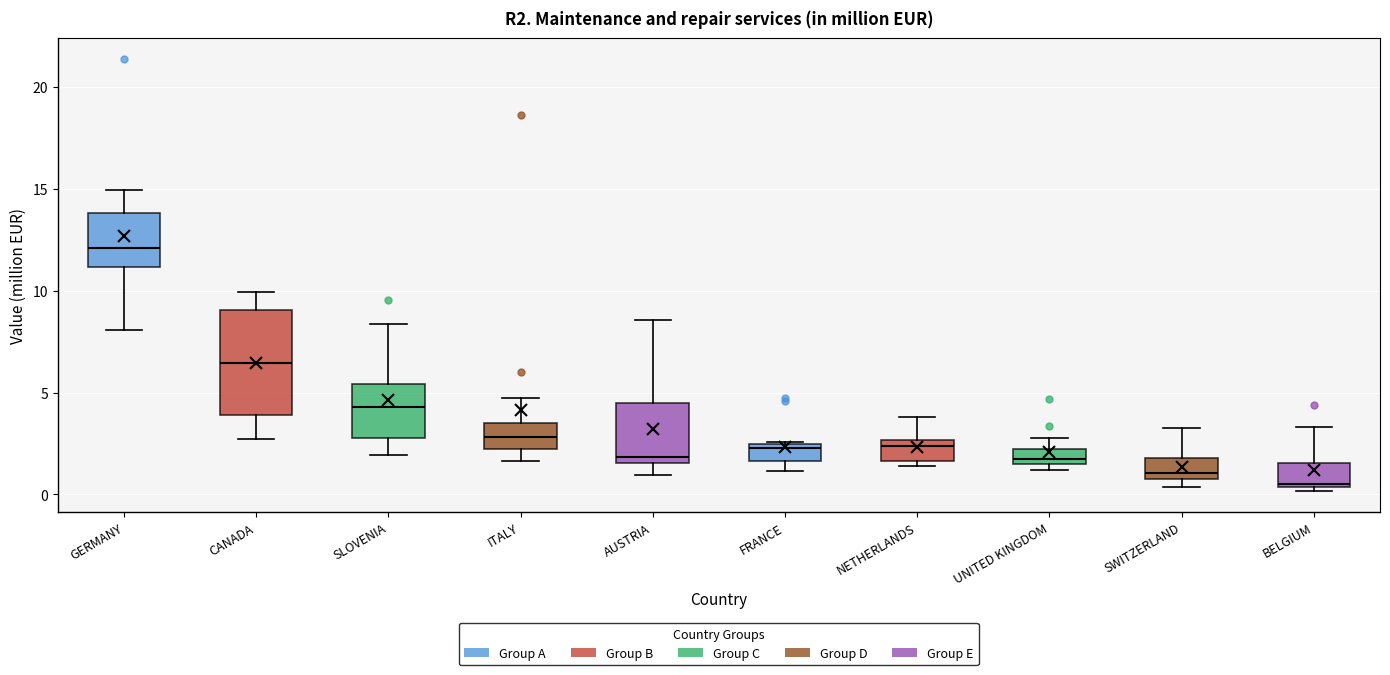

Which box's median line is the highest?

GERMANY